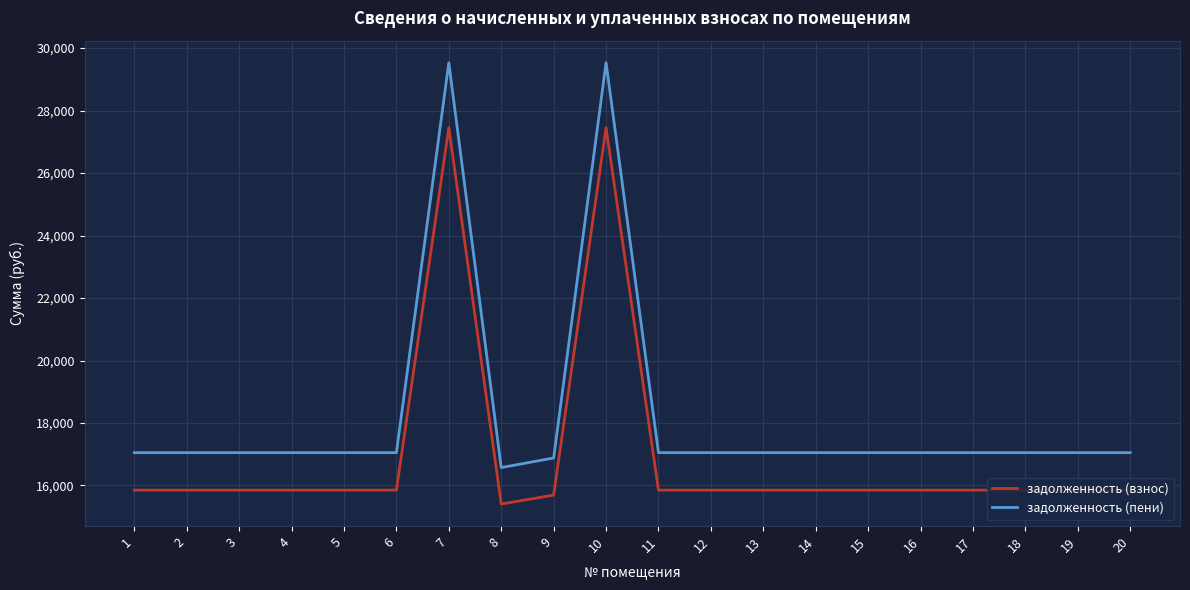

Rank the series by their average value, from lowest to highest.

задолженность (взнос), задолженность (пени)